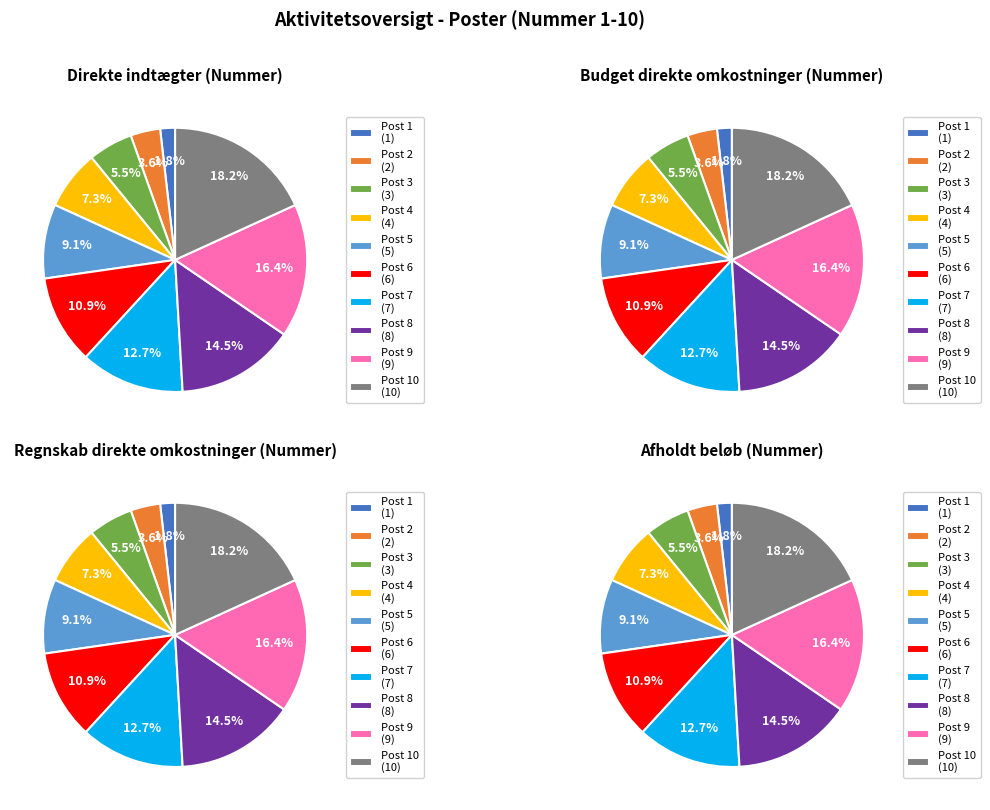

Which has a higher value, Post 2 or Post 9?

Post 9